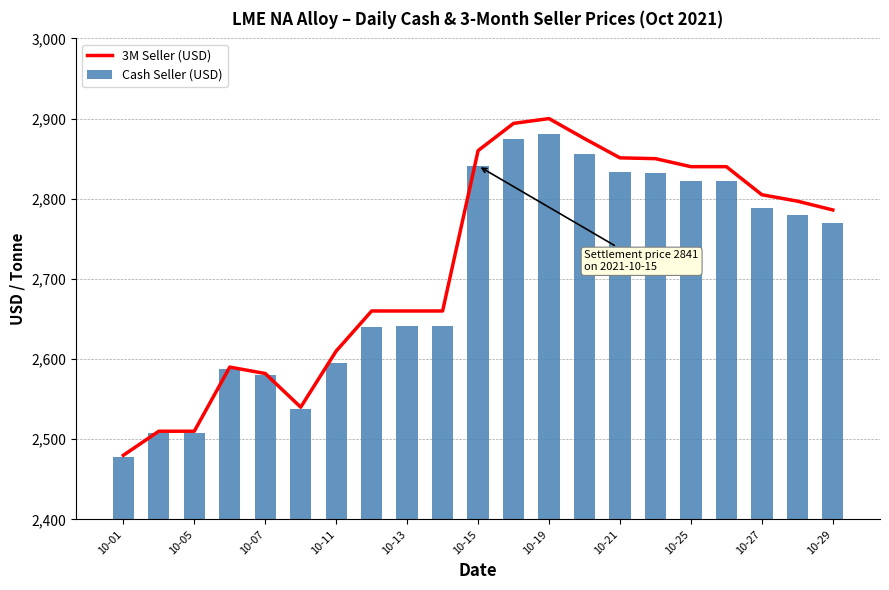

The 3M Seller (USD) series shows 2660 at 10-13. True or false?

True